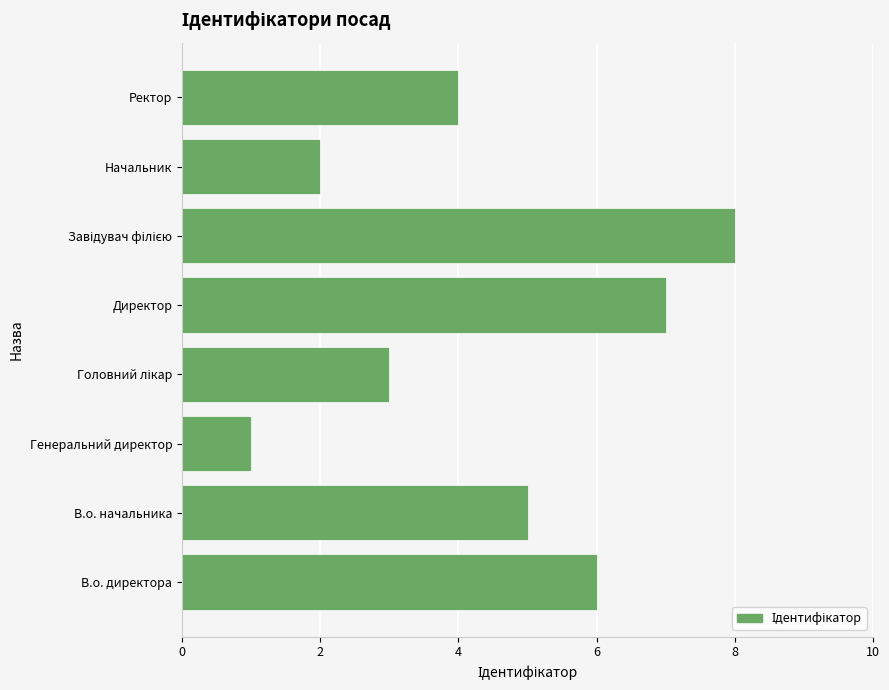

Where is the data nearest to the value 4?

Ректор